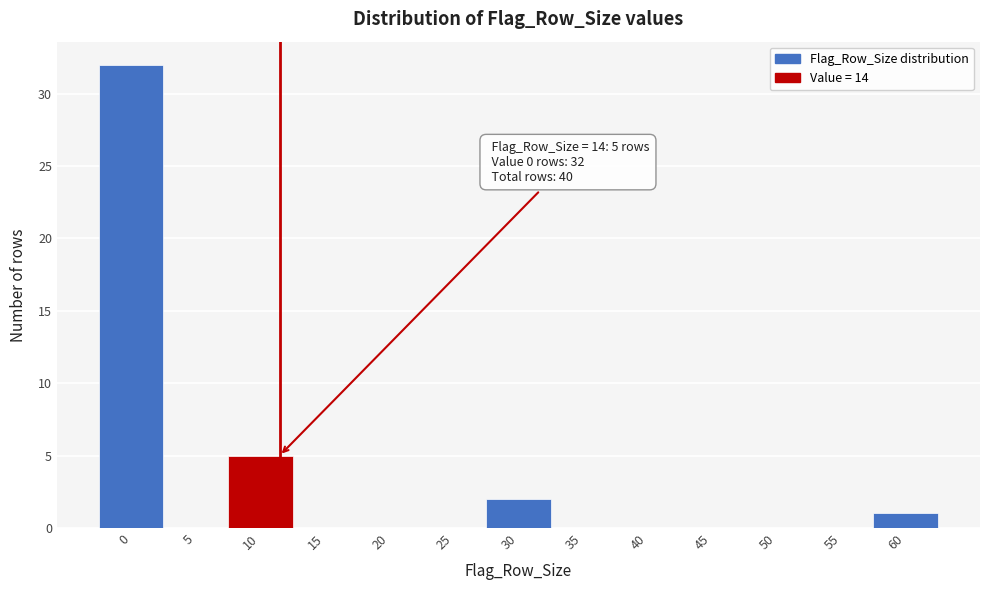

Reading left to right, transcribe all the data shown in this chart.

0=32	5=0	10=5	15=0	20=0	25=0	30=2	35=0	40=0	45=0	50=0	55=0	60=1